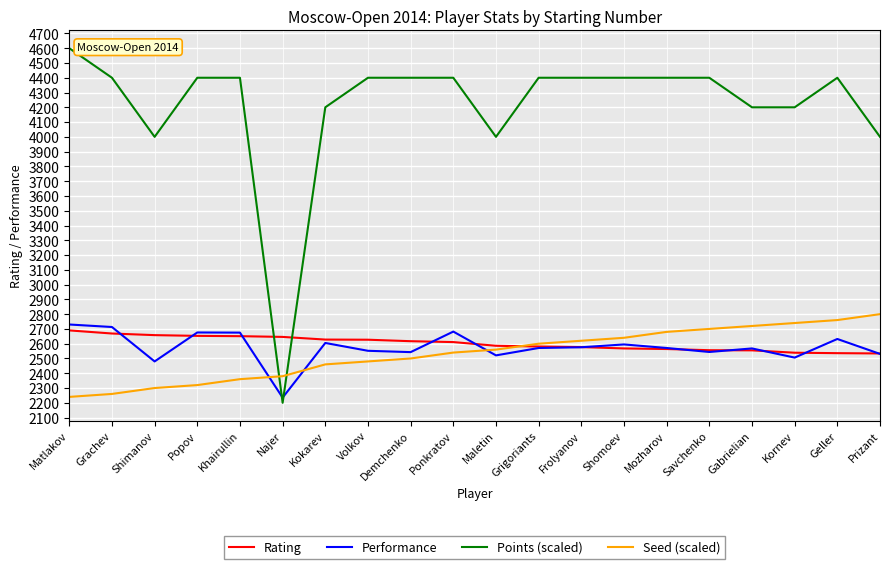

Which series has the largest total across all categories?

Points (scaled)